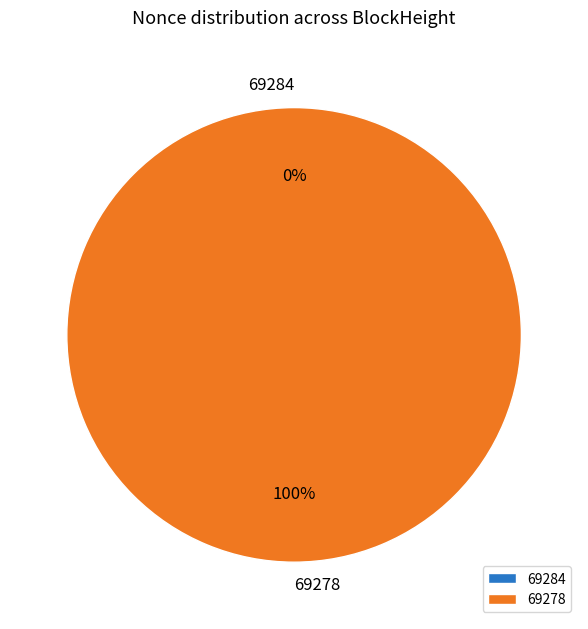

The 69278 slice represents 100% of the pie. True or false?

True